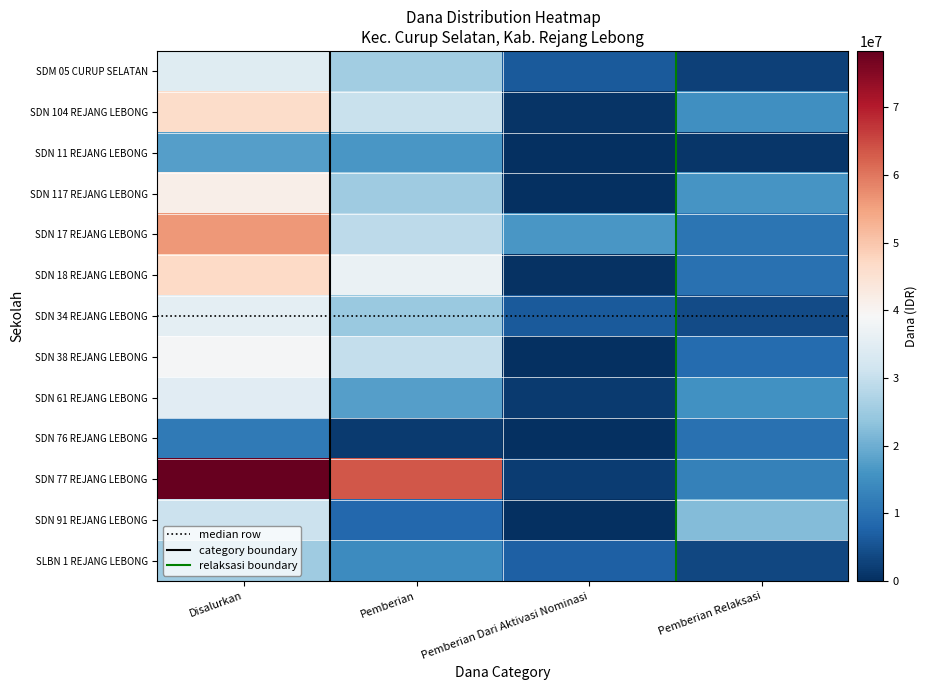

At which category does the chart reach its peak across all series?

Disalurkan